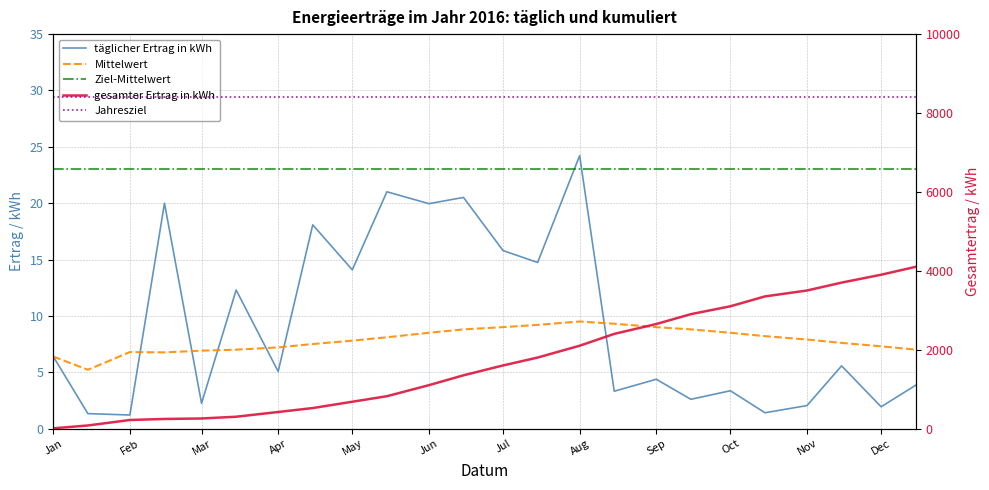

Does the chart display data point markers on the line(s)?

No